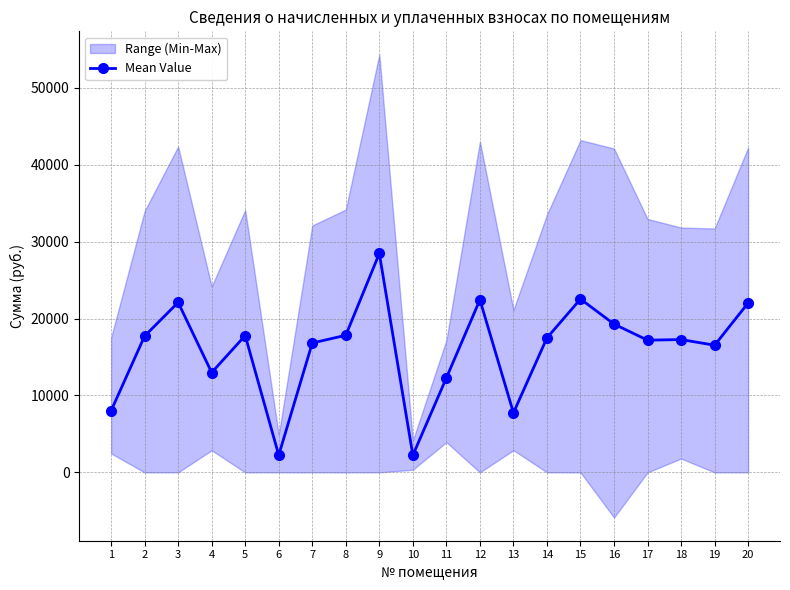

What is the minimum value shown in the chart?

2232.3